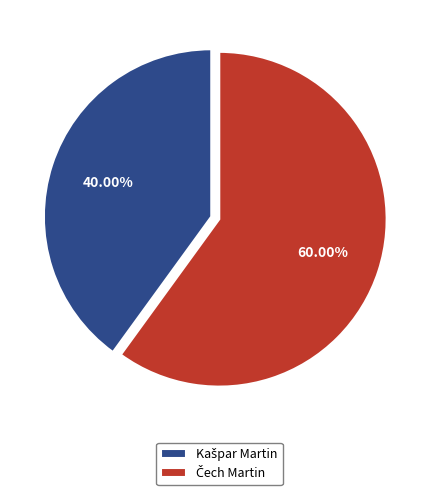

Is there a majority slice in this chart?

Yes